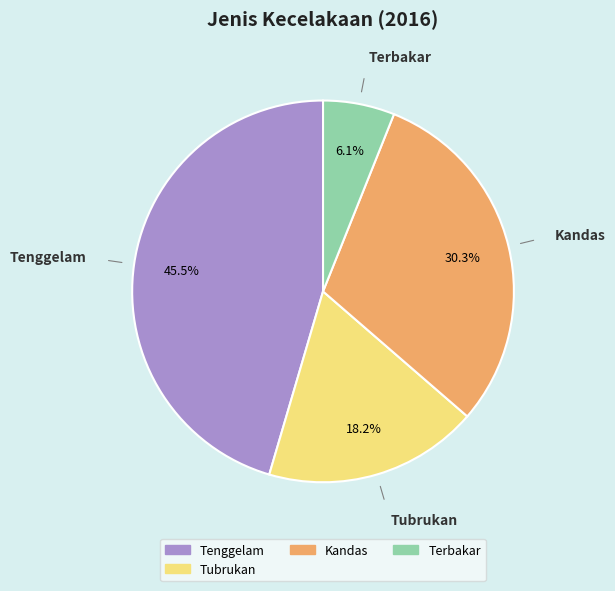

Is there any slice that represents more than half of the pie?

No